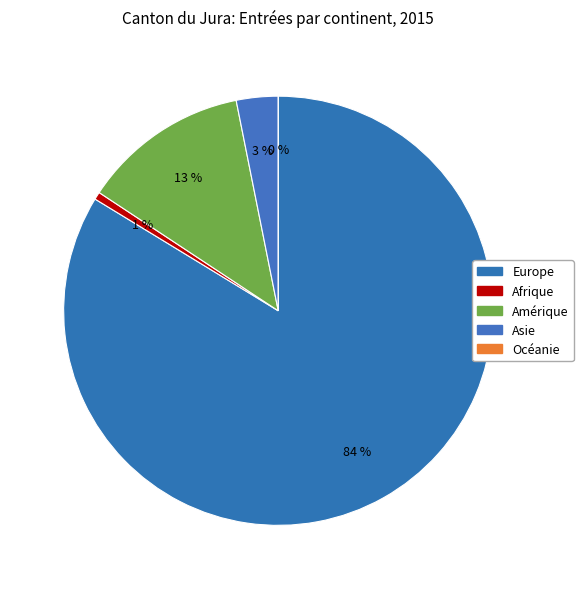

Approximately how many times larger is the value at Asie compared to Amérique?

0.2